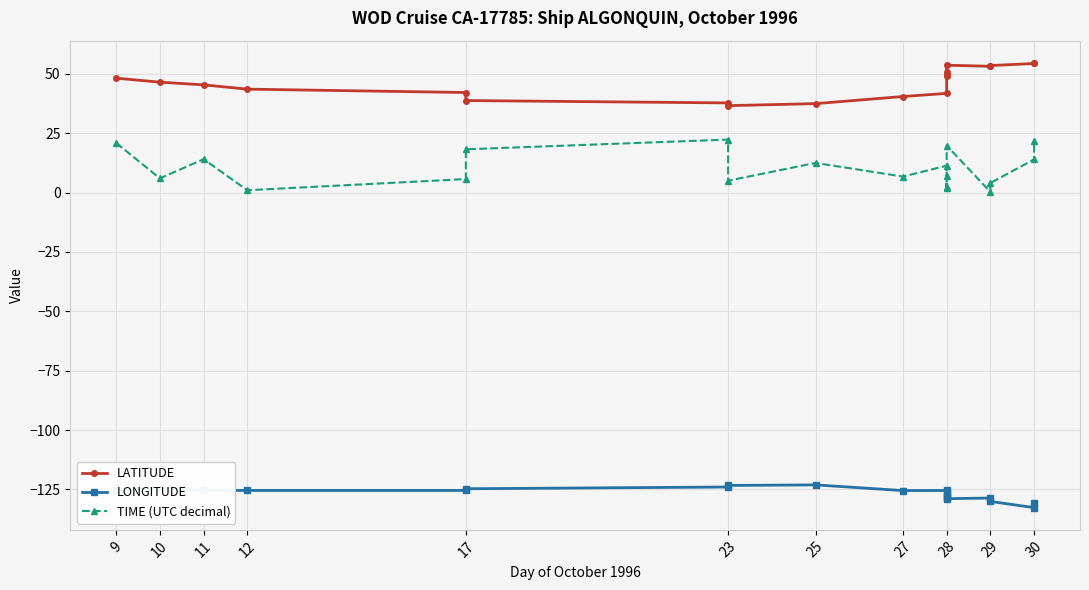

True or false: TIME (UTC decimal) has a value of 26.8 at 17.

False